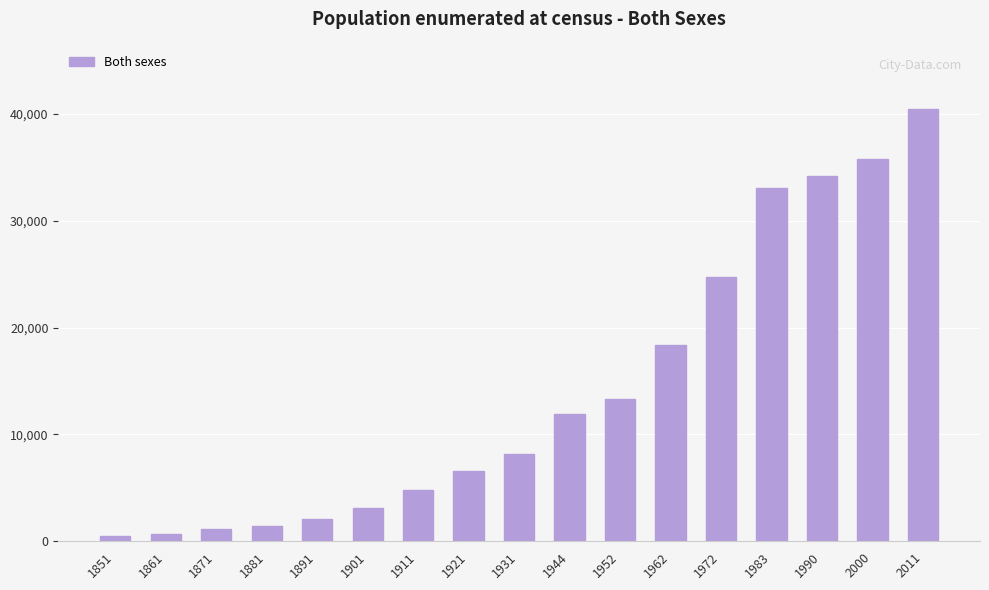

Reading left to right, what are all the values shown in this chart?

495	693	1108	1431	2068	3162	4829	6584	8202	11885	13333	18335	24769	33082	34204	35779	40434